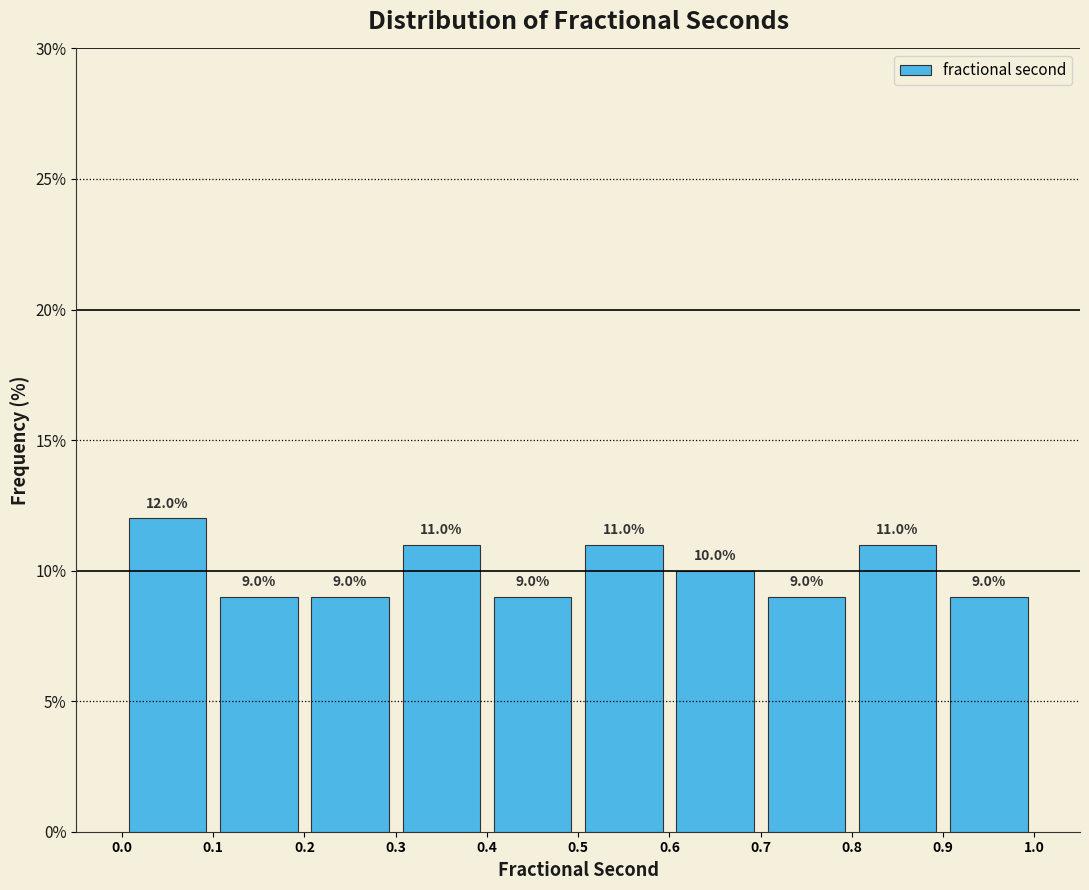

Reading left to right, list every bar in this chart as the range it spans on the x-axis followed by its height.

0.0 to 0.1: 12.0
0.1 to 0.2: 9.0
0.2 to 0.3: 9.0
0.3 to 0.4: 11.0
0.4 to 0.5: 9.0
0.5 to 0.6: 11.0
0.6 to 0.7: 10.0
0.7 to 0.8: 9.0
0.8 to 0.9: 11.0
0.9 to 1.0: 9.0